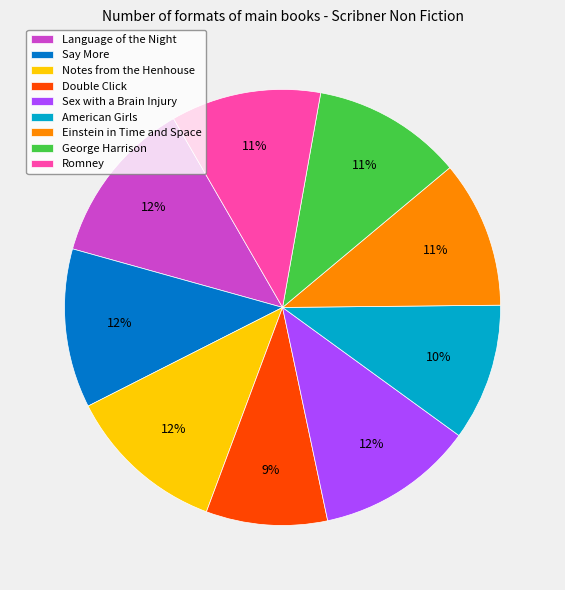

What is the ratio of the value at Sex with a Brain Injury to the value at Double Click?

1.3